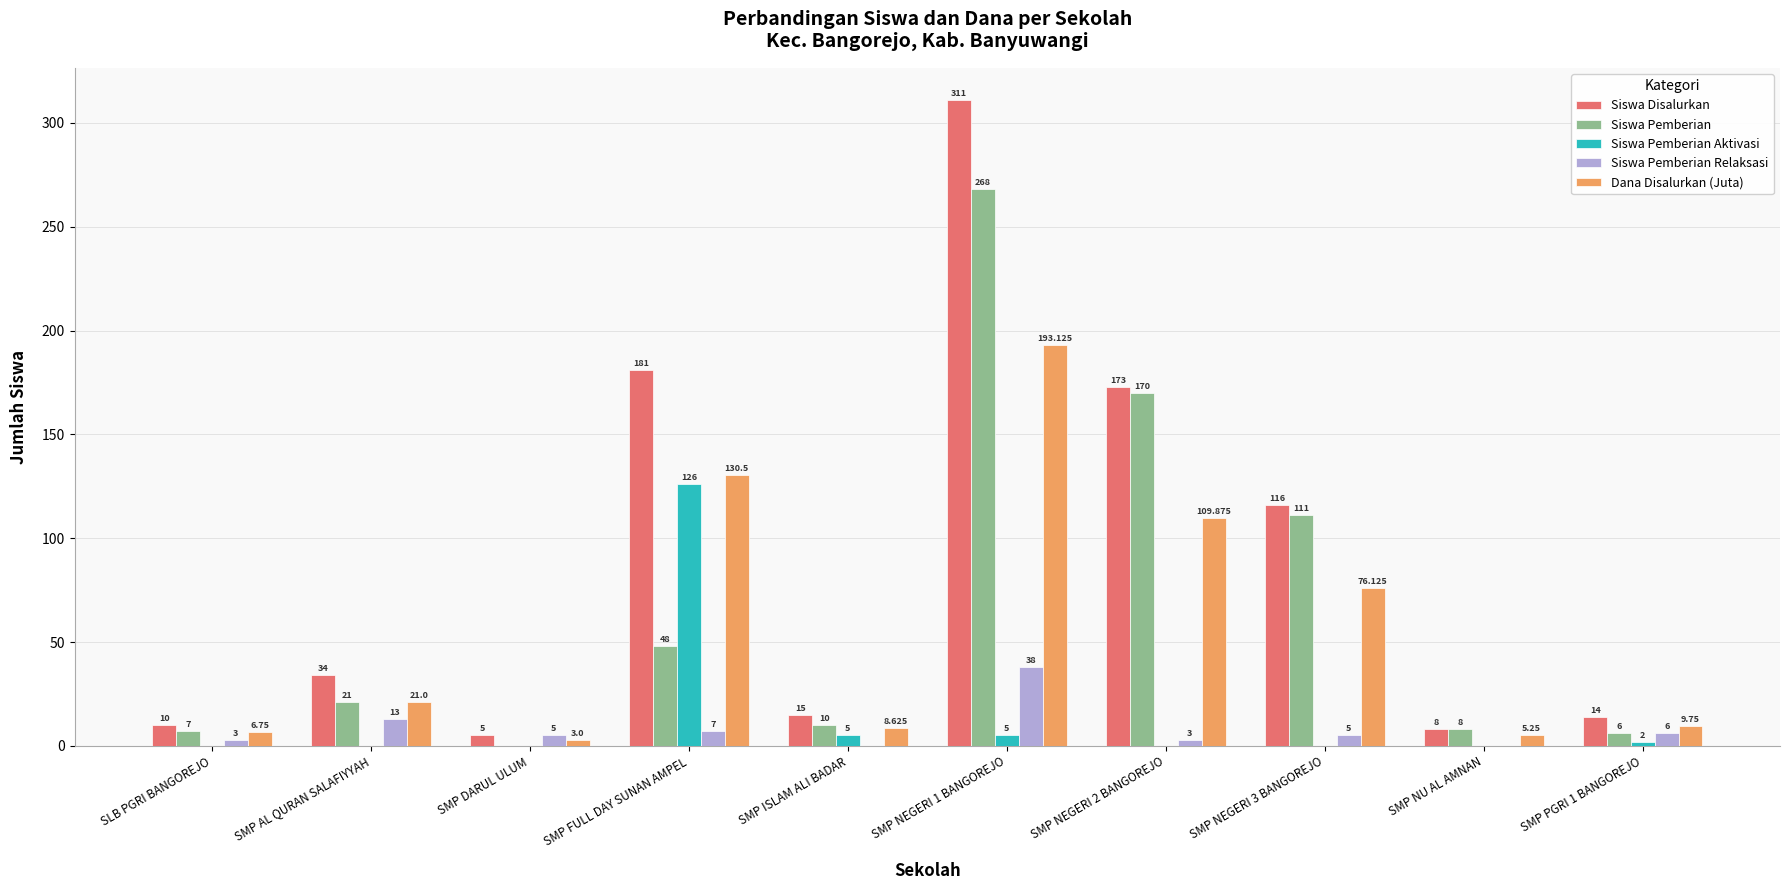

Which series changed the most between SMP FULL DAY SUNAN AMPEL and SMP PGRI 1 BANGOREJO?

Siswa Disalurkan